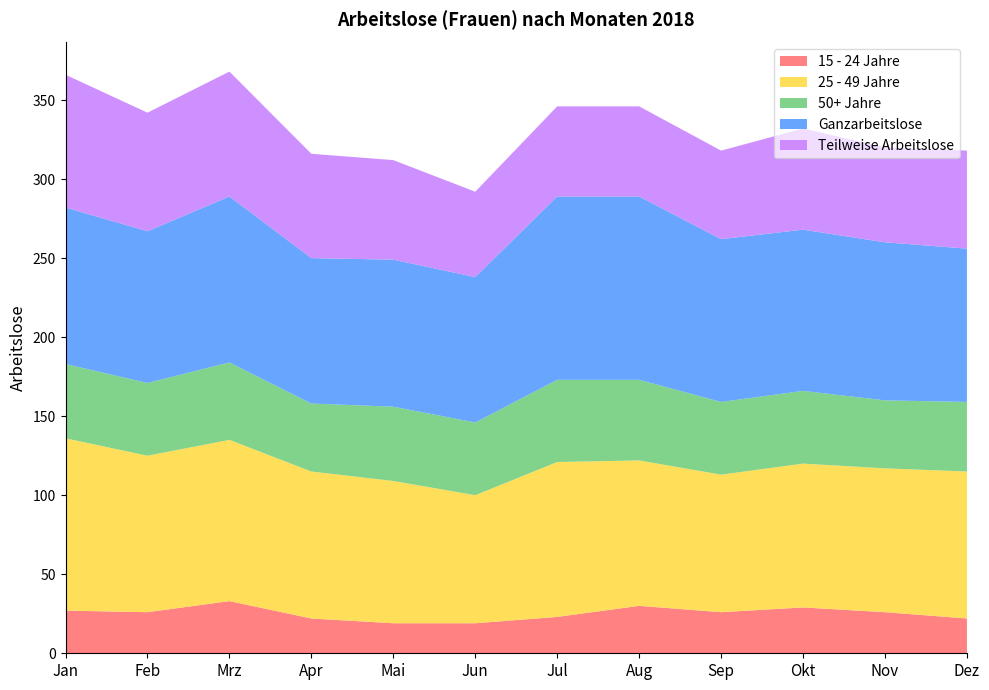

At which category is the sum across all series the highest?

Mrz